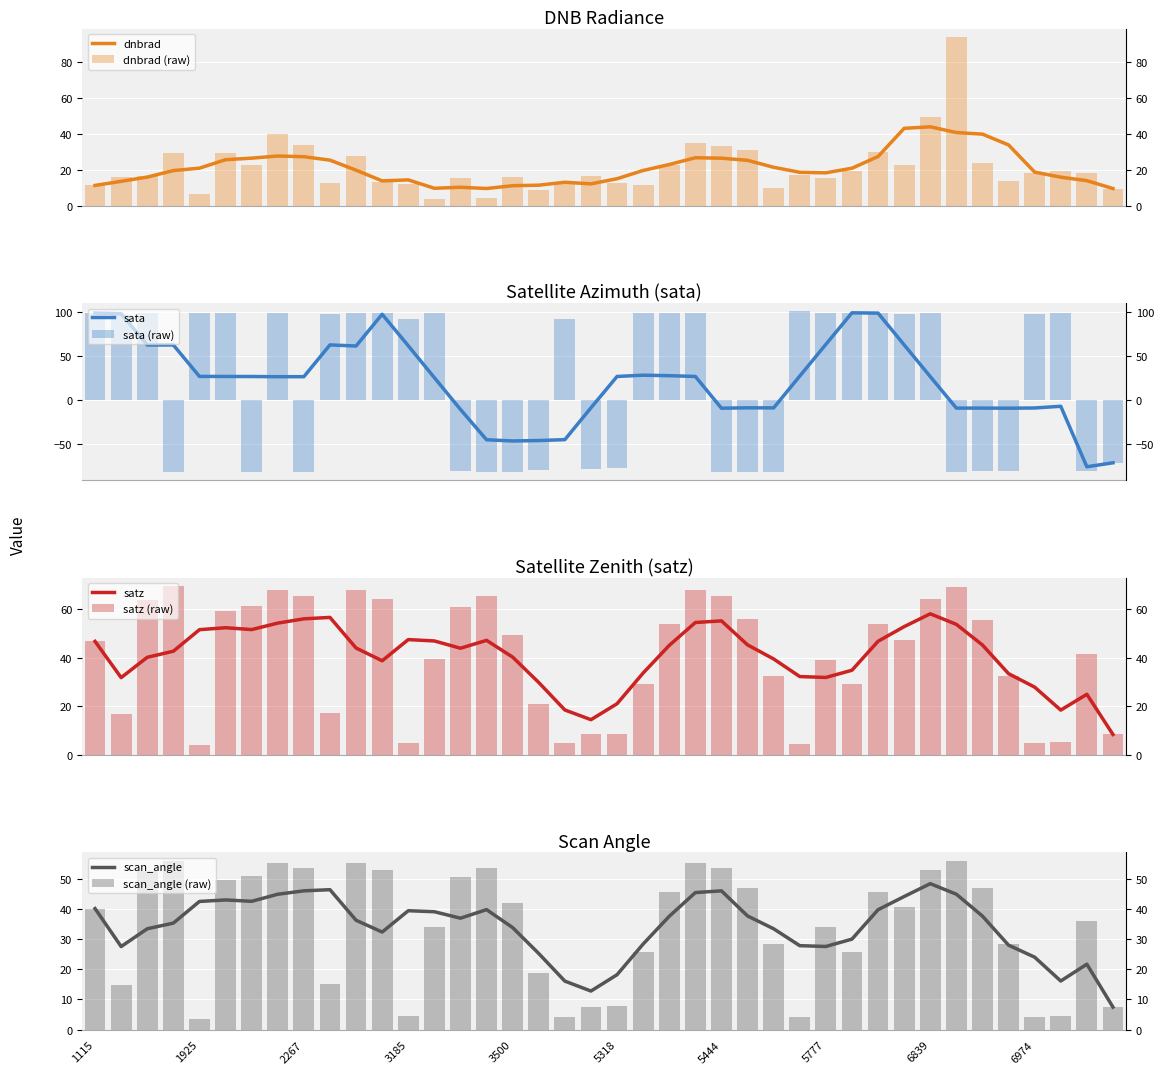

Which series has the widest spread of values?

sata